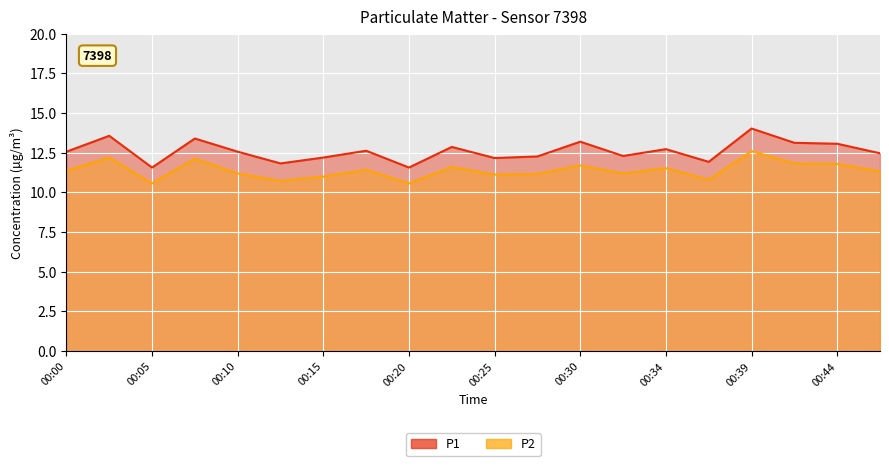

How many values in the P2 series exceed 11?

15